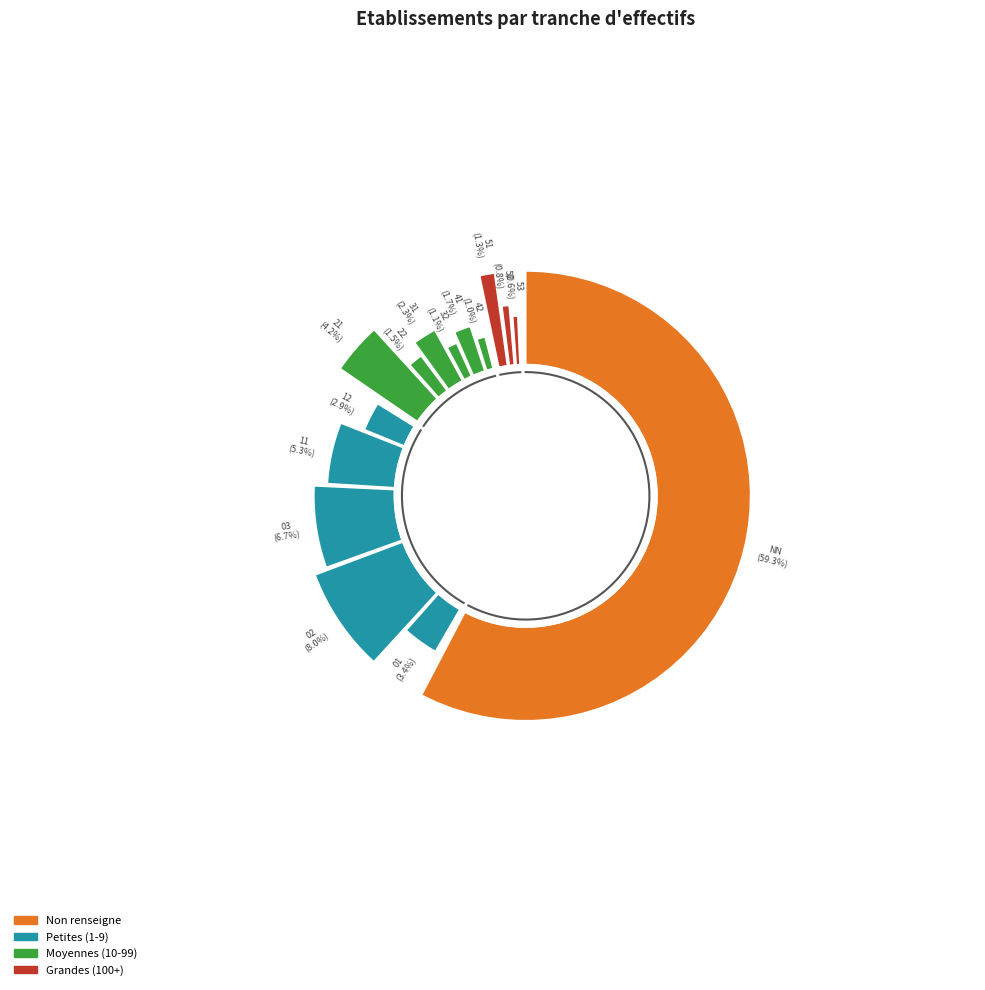

To the nearest percent, what portion does 42 represent?

1%